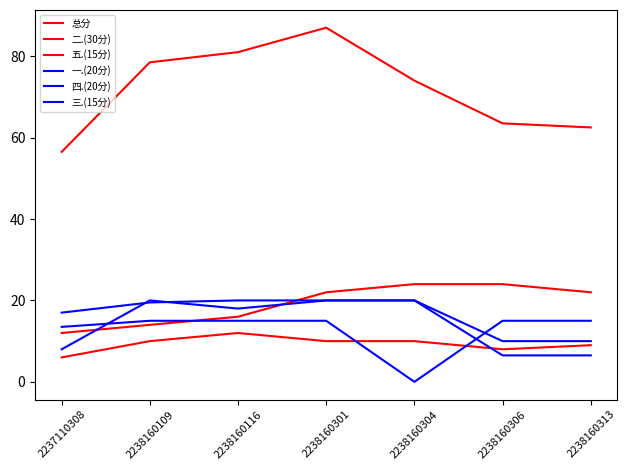

True or false: 五.(15分) has a value of 20.3 at 2238160116.

False